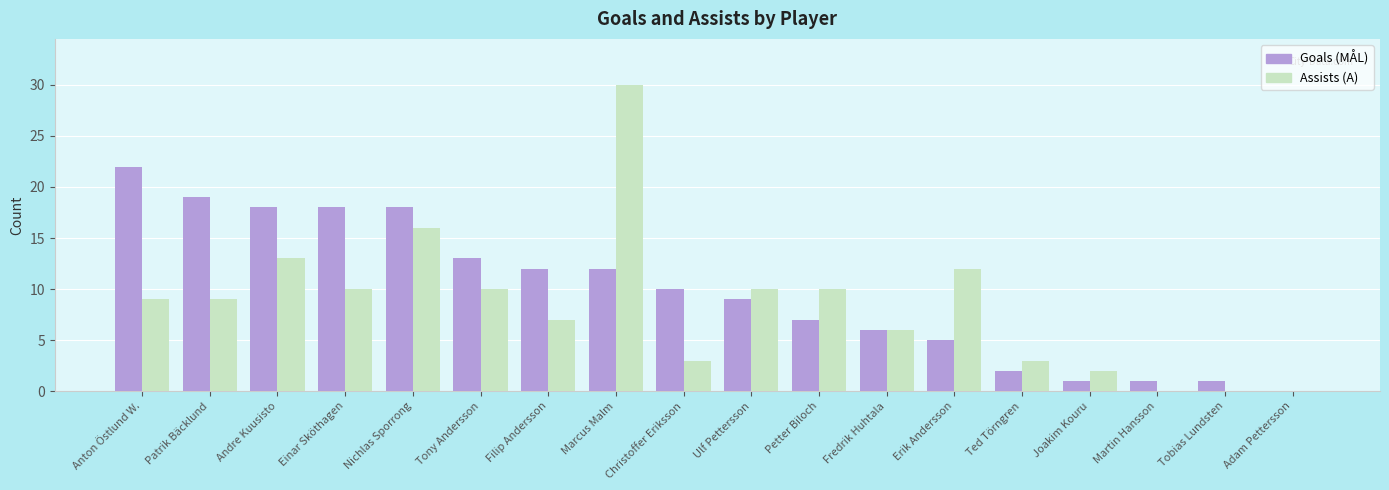

Between Einar Sköthagen and Martin Hansson, which series saw the biggest shift?

Goals (MÅL)